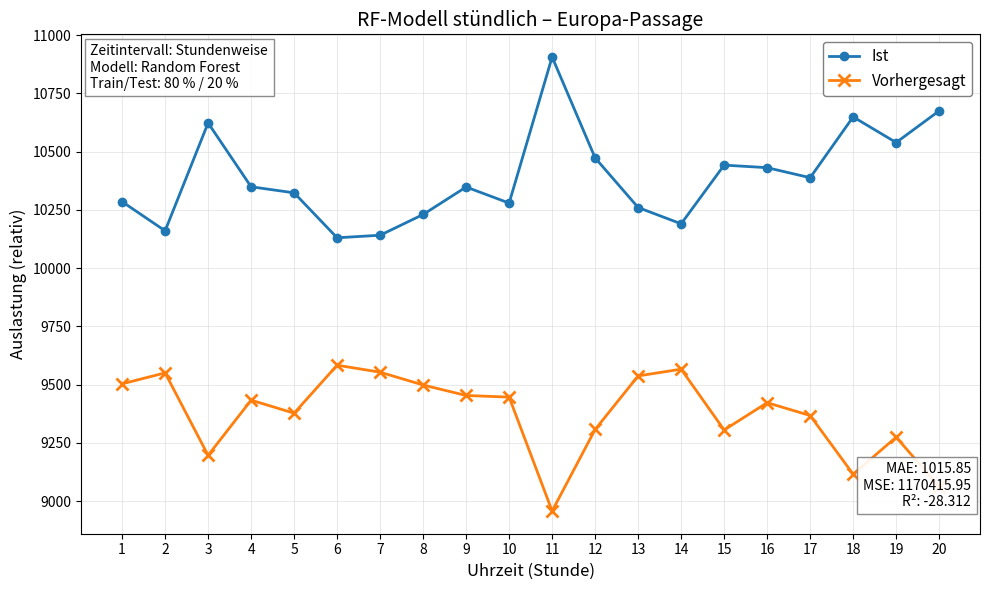

At which label is Ist closest to 10518?

19